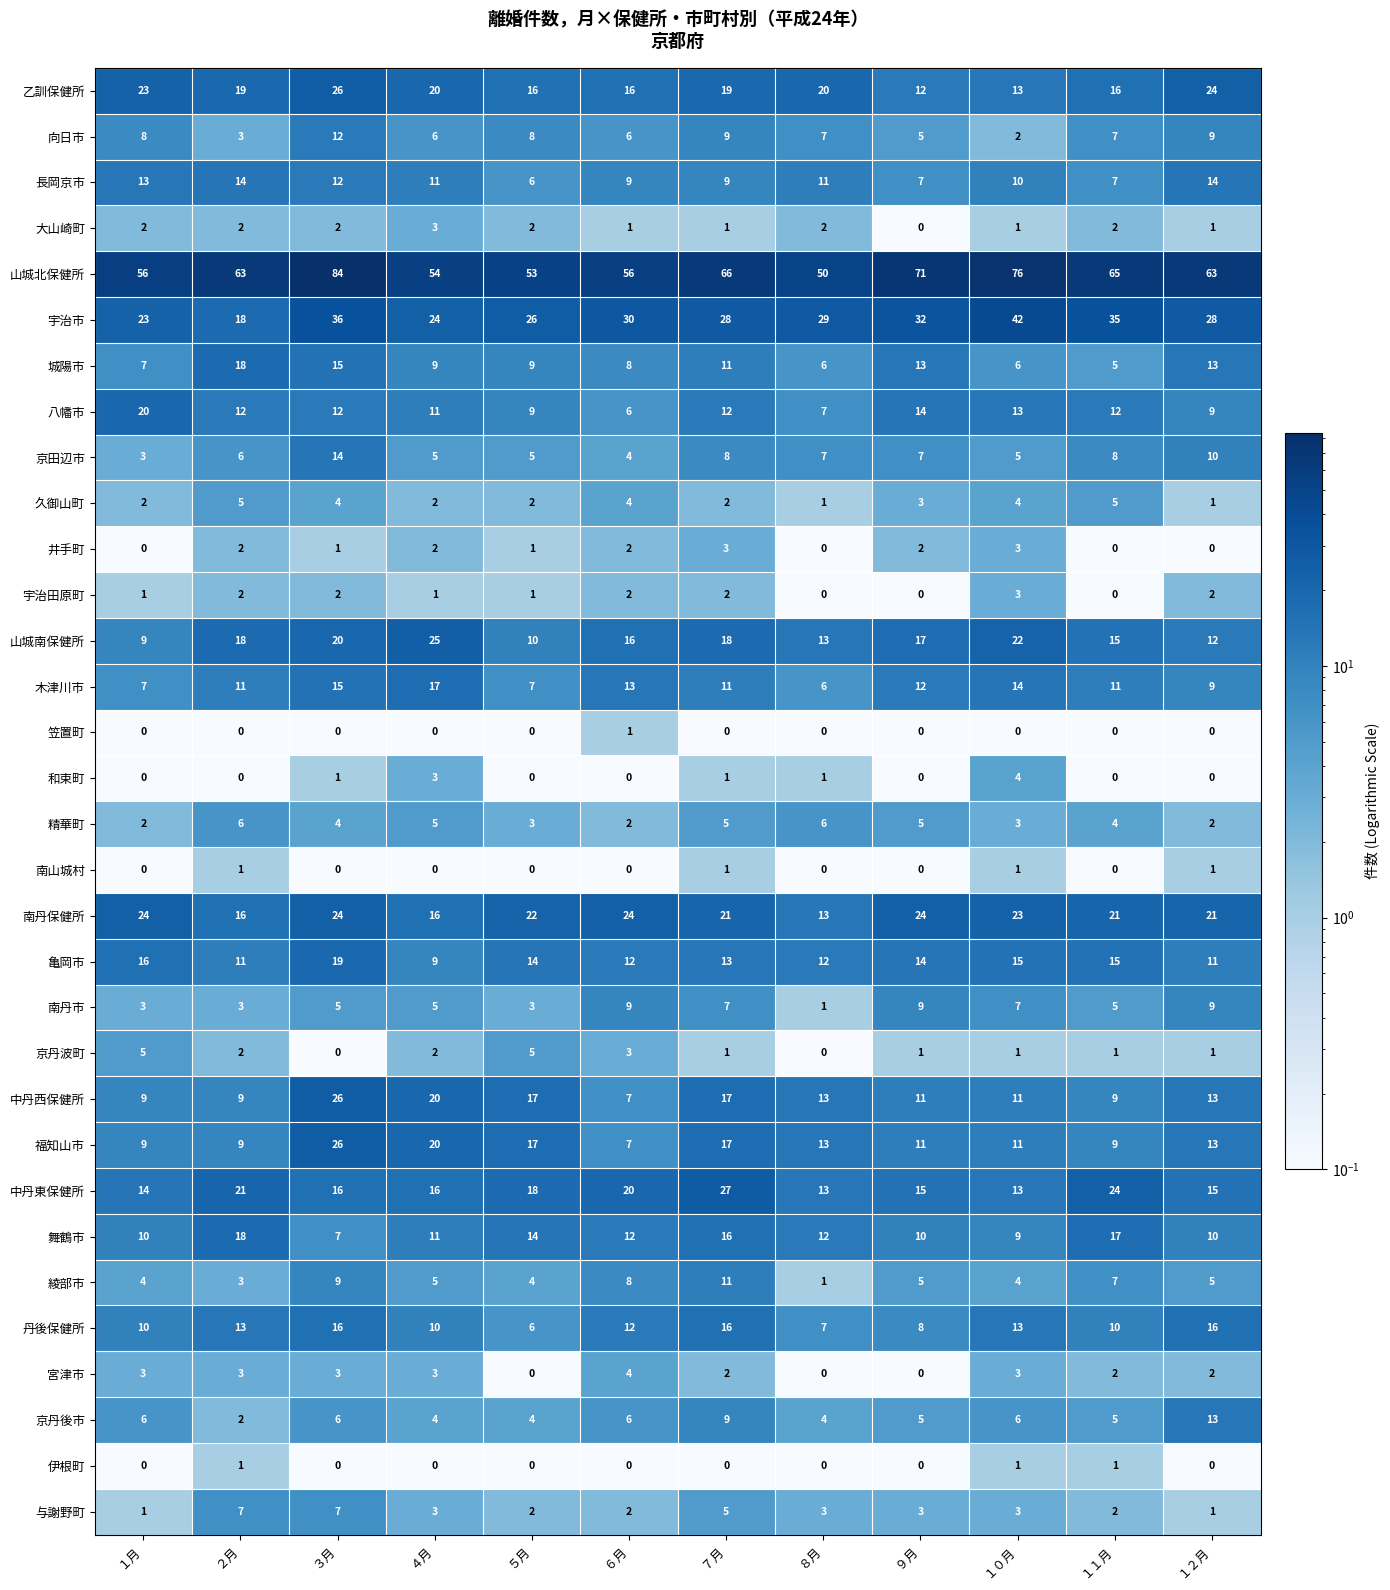

Where does the 綾部市 series first go above 5?

３月